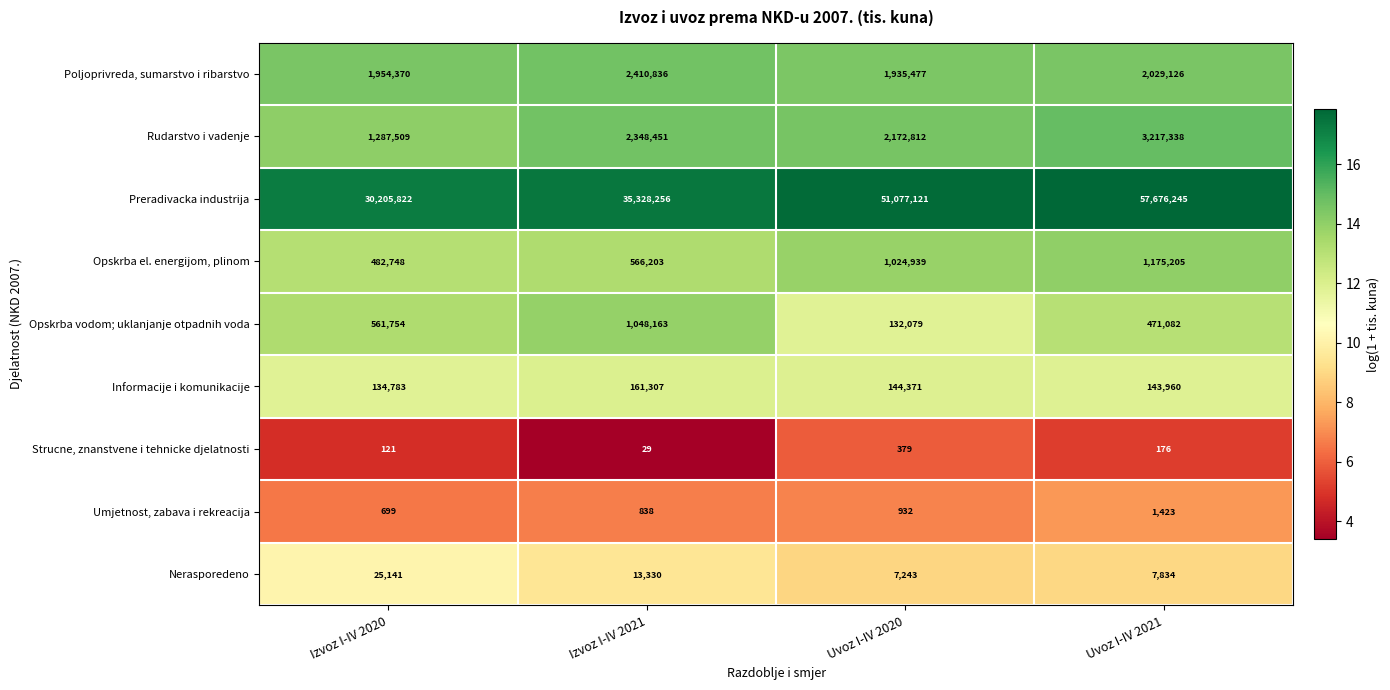

Which series has the largest range (max minus min)?

Preradivacka industrija